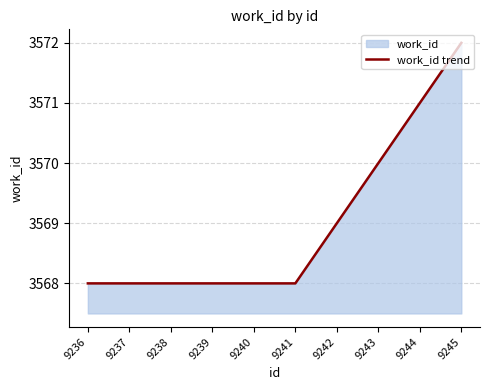

The value at 9236 is 1944. True or false?

False